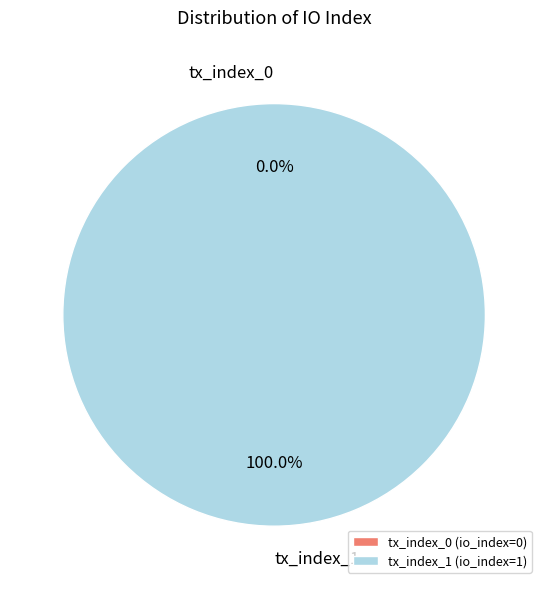

Combined, what portion of the pie is tx_index_0 and tx_index_1?

100.0%